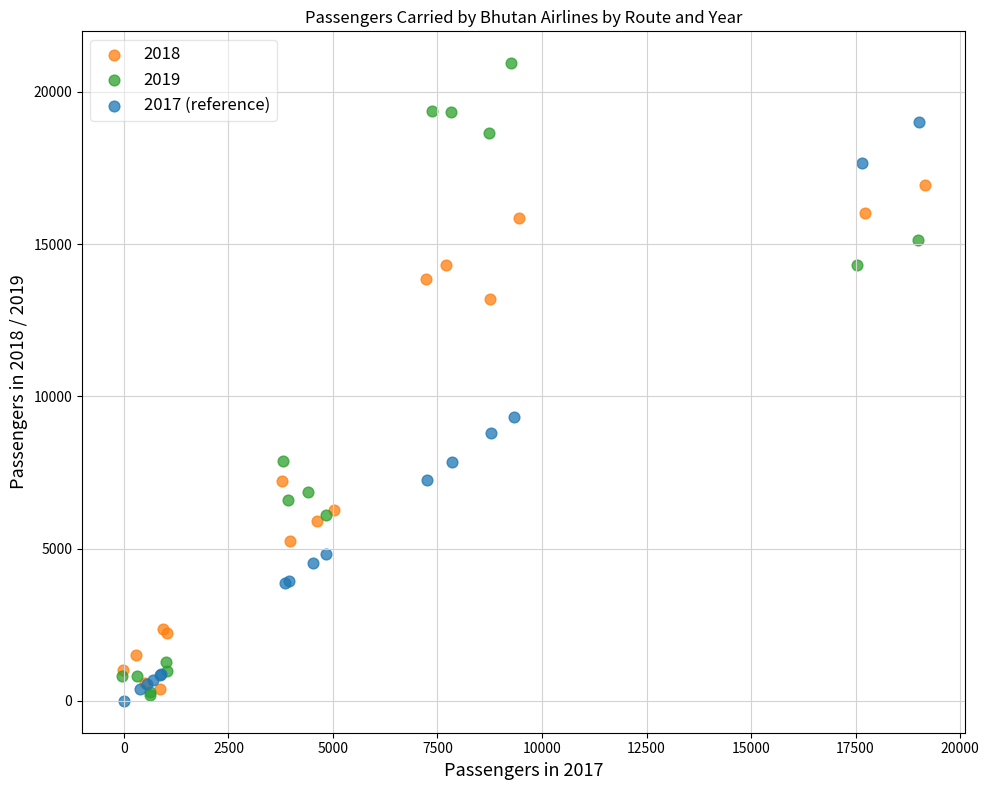

Which series reaches the maximum Y coordinate?

2019